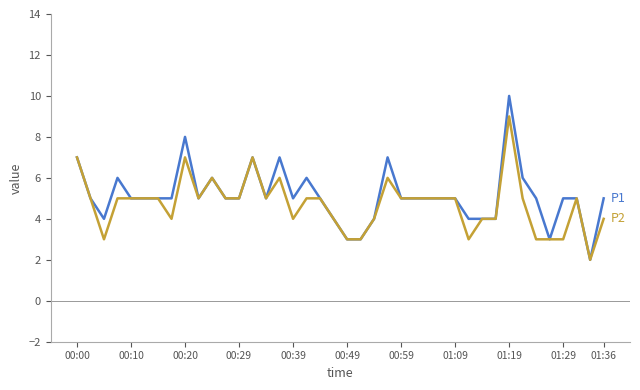

What is the greatest value displayed?

10